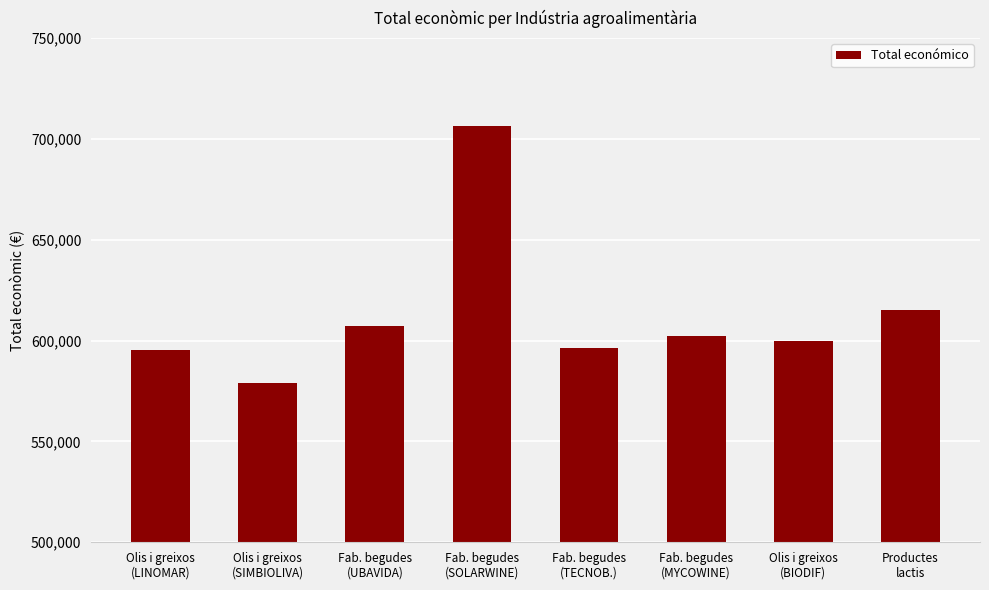

What is the value of the 3rd bar from the left?

607342.0